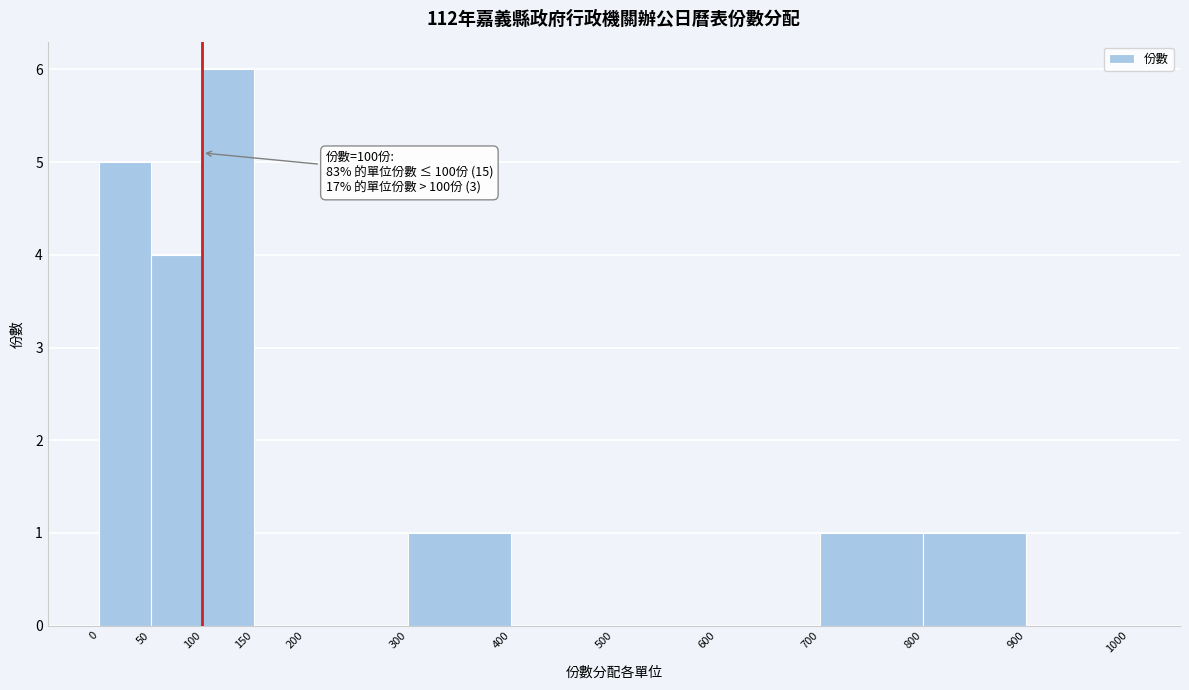

Over which range of the x-axis is the bar tallest?

100 to 150